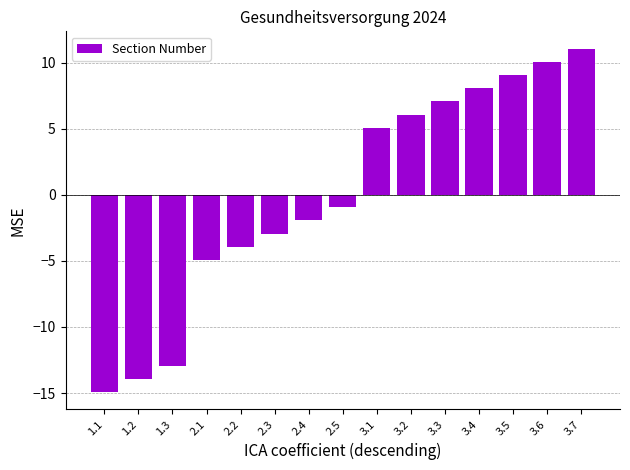

List the labels in order of value, largest first.

3.7, 3.6, 3.5, 3.4, 3.3, 3.2, 3.1, 2.5, 2.4, 2.3, 2.2, 2.1, 1.3, 1.2, 1.1